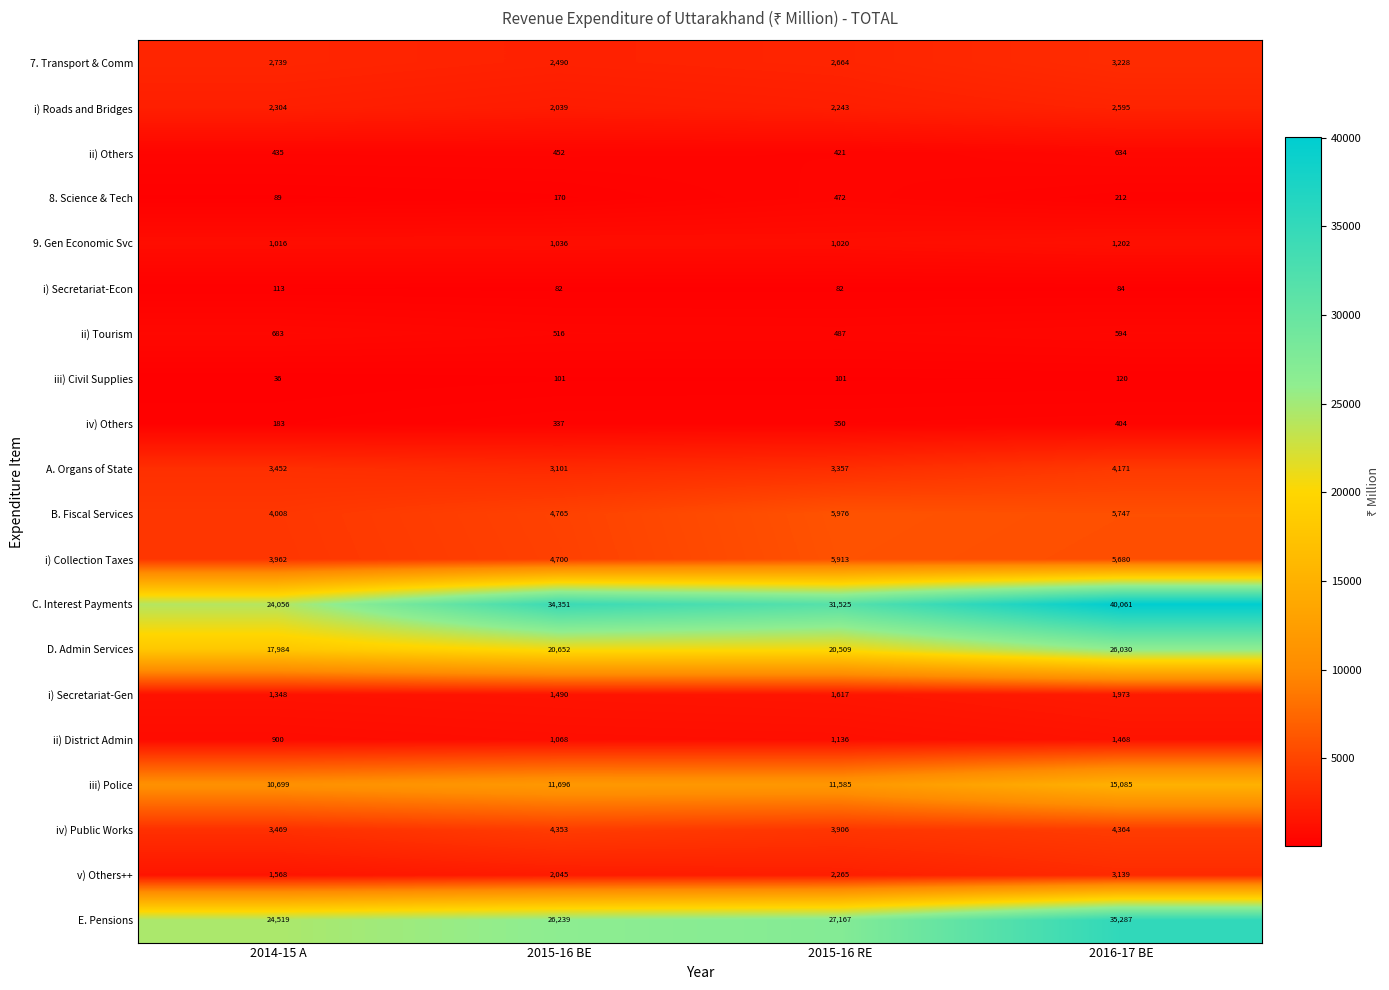

List the labels in order of i) Collection Taxes value, largest first.

2015-16 RE, 2016-17 BE, 2015-16 BE, 2014-15 A